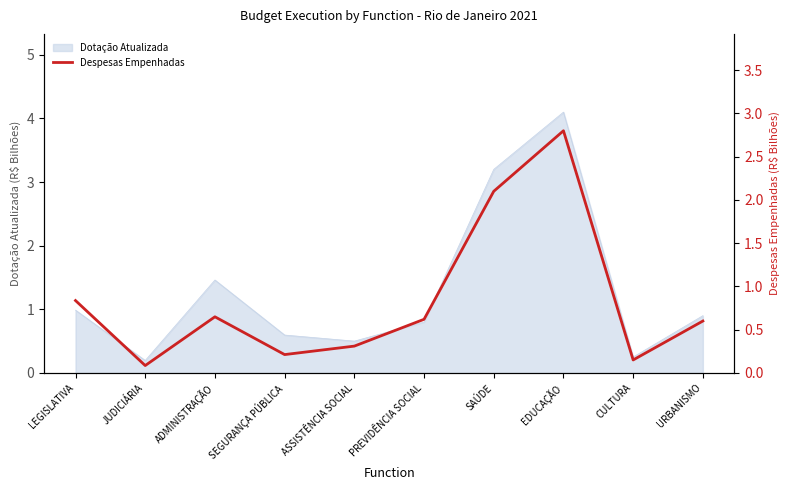

Is it true that Dotação Atualizada equals 1.5 at ADMINISTRAÇÃO?

True